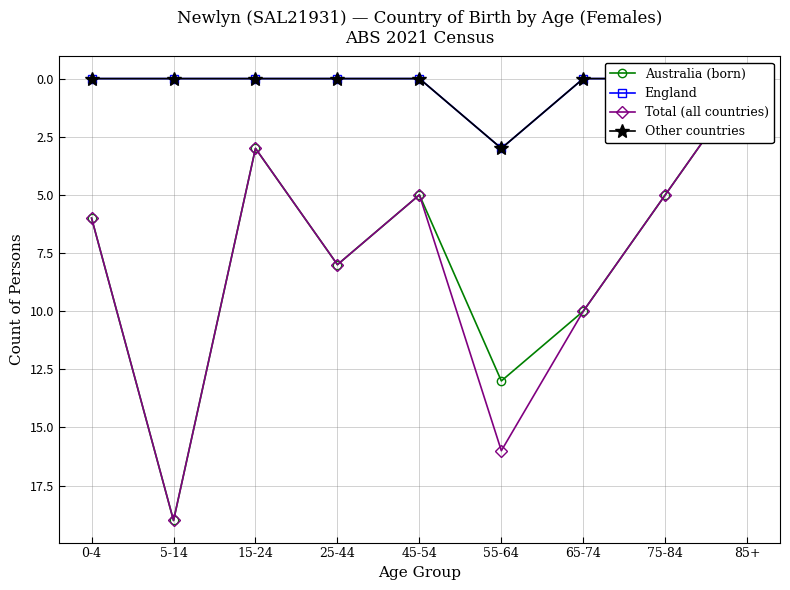

What is the sum of the Total (all countries) values at 0-4 and 55-64?

22